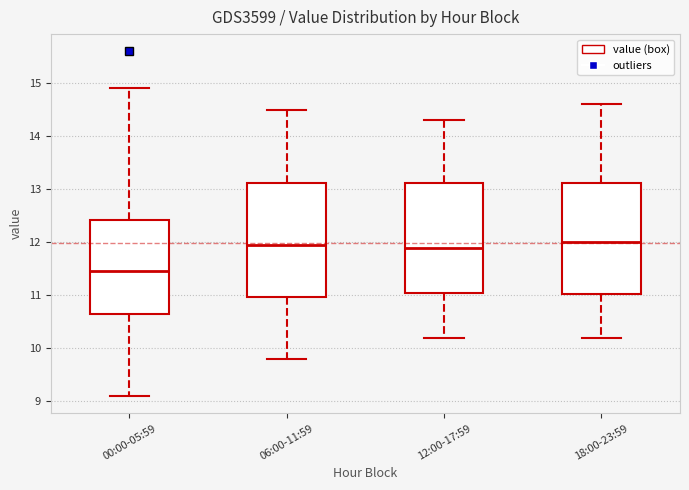

Reading left to right, read every box against the y-axis: the position of its median line, the range the box covers, and the ends of its whiskers. The values are not printed on the chart, so give them approximately, as read against the axis.

00:00-05:59: median 11.5, box 10.7 to 12.4, whiskers 9.1 to 14.9
06:00-11:59: median 12.0, box 11.0 to 13.1, whiskers 9.8 to 14.5
12:00-17:59: median 11.9, box 11.1 to 13.1, whiskers 10.2 to 14.3
18:00-23:59: median 12.0, box 11.0 to 13.1, whiskers 10.2 to 14.6